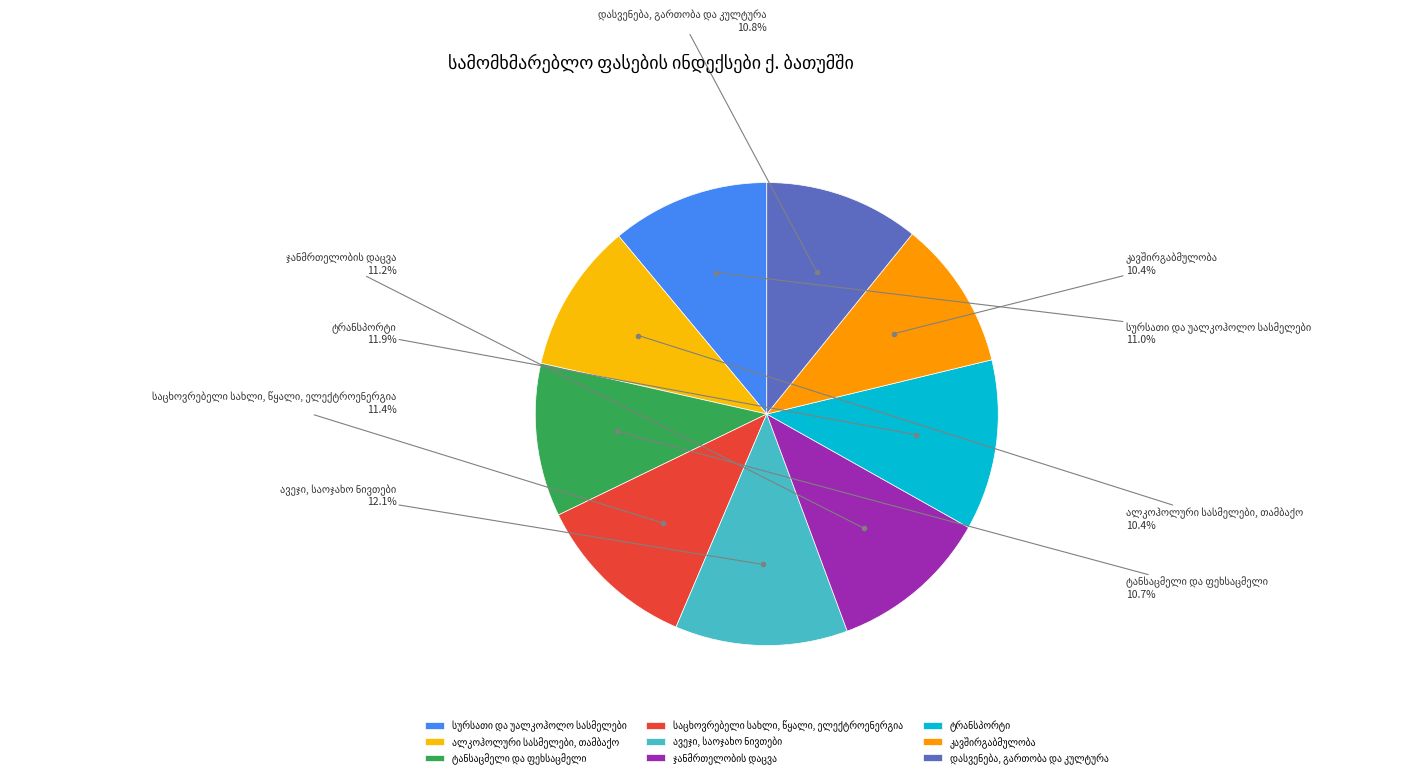

Is there any slice that represents more than half of the pie?

No